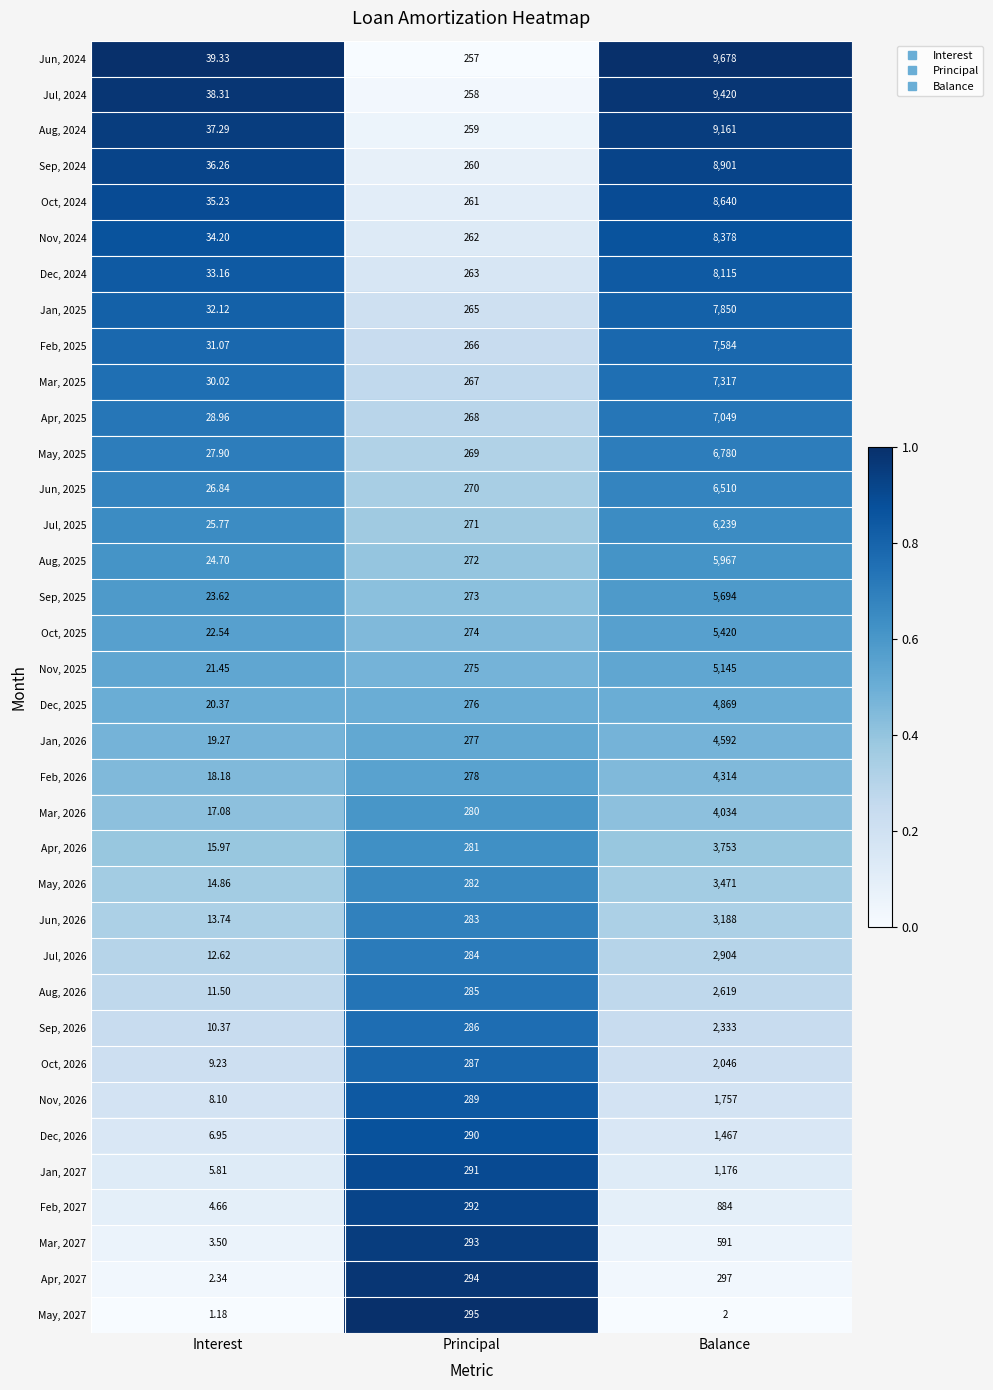

What is the total value across all series at Principal?

9933.0